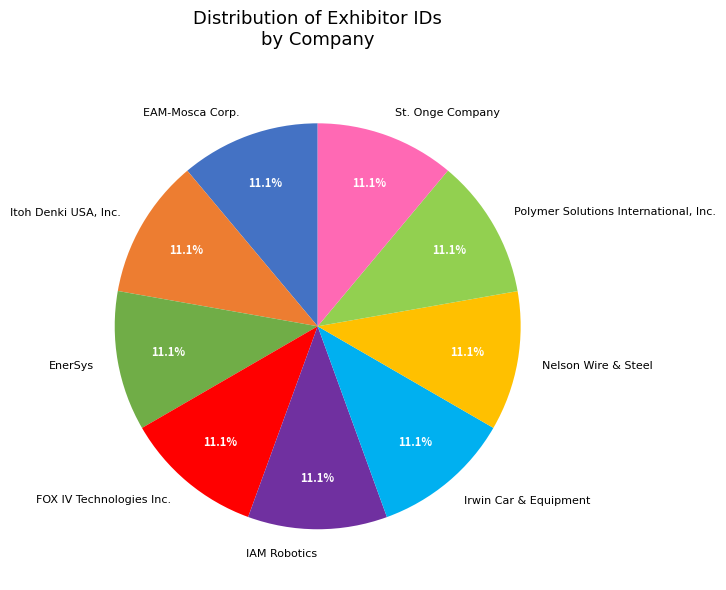

Count the number of slices in the pie.

9